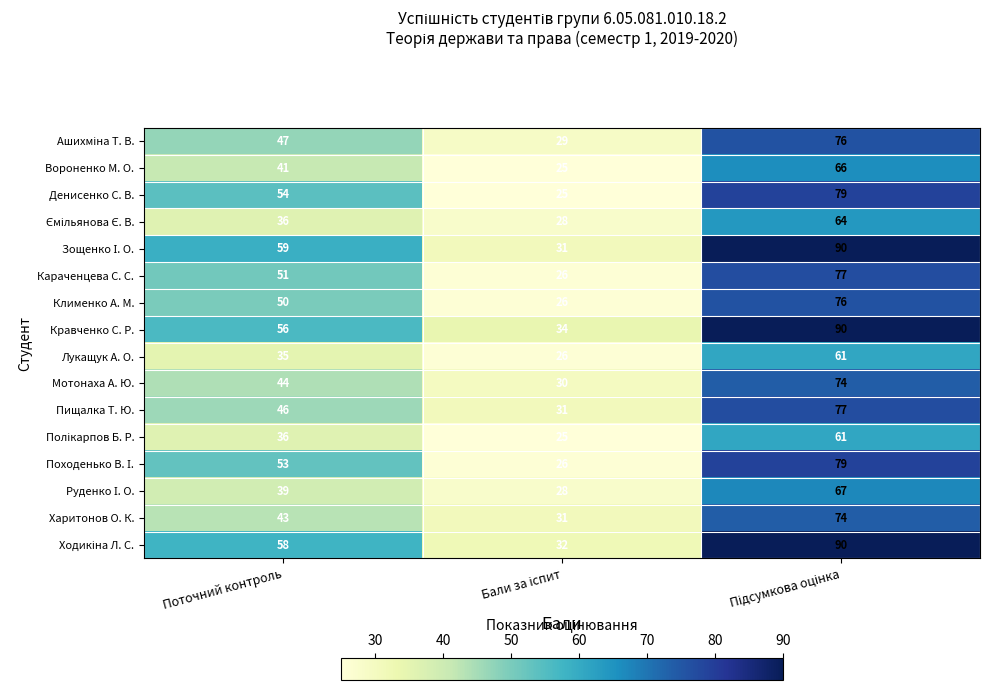

Where is Клименко А. М. nearest to the value 51?

Поточний контроль